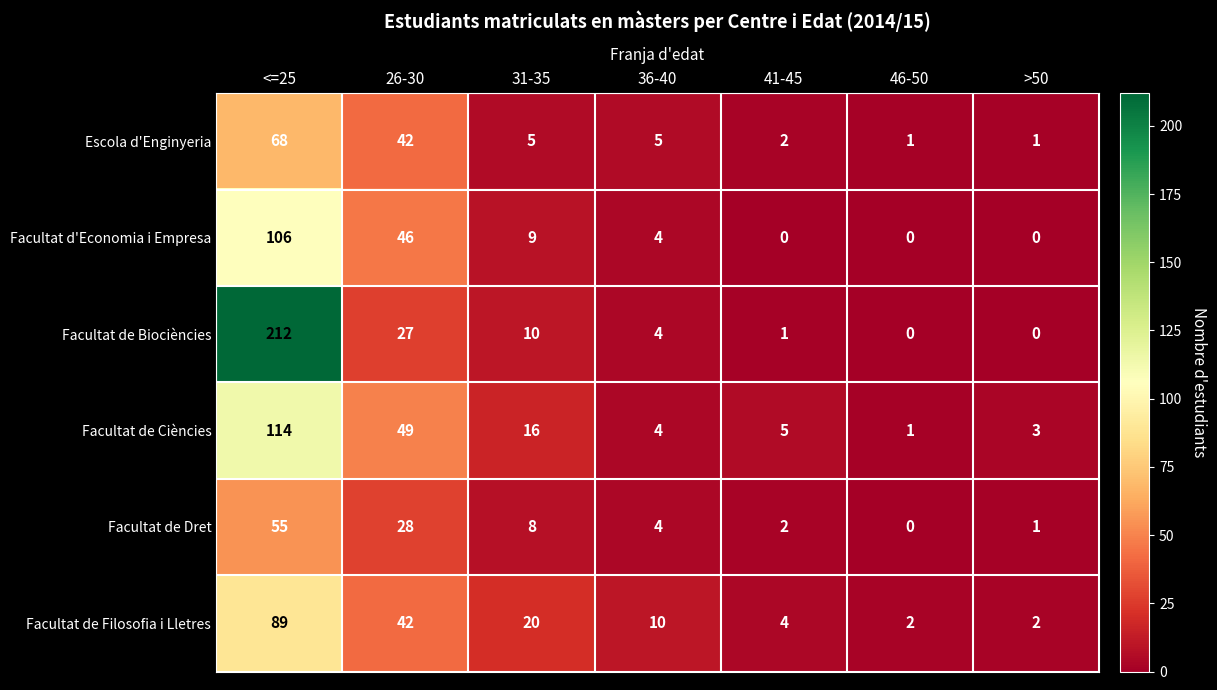

Which category has the highest value across all series?

<=25